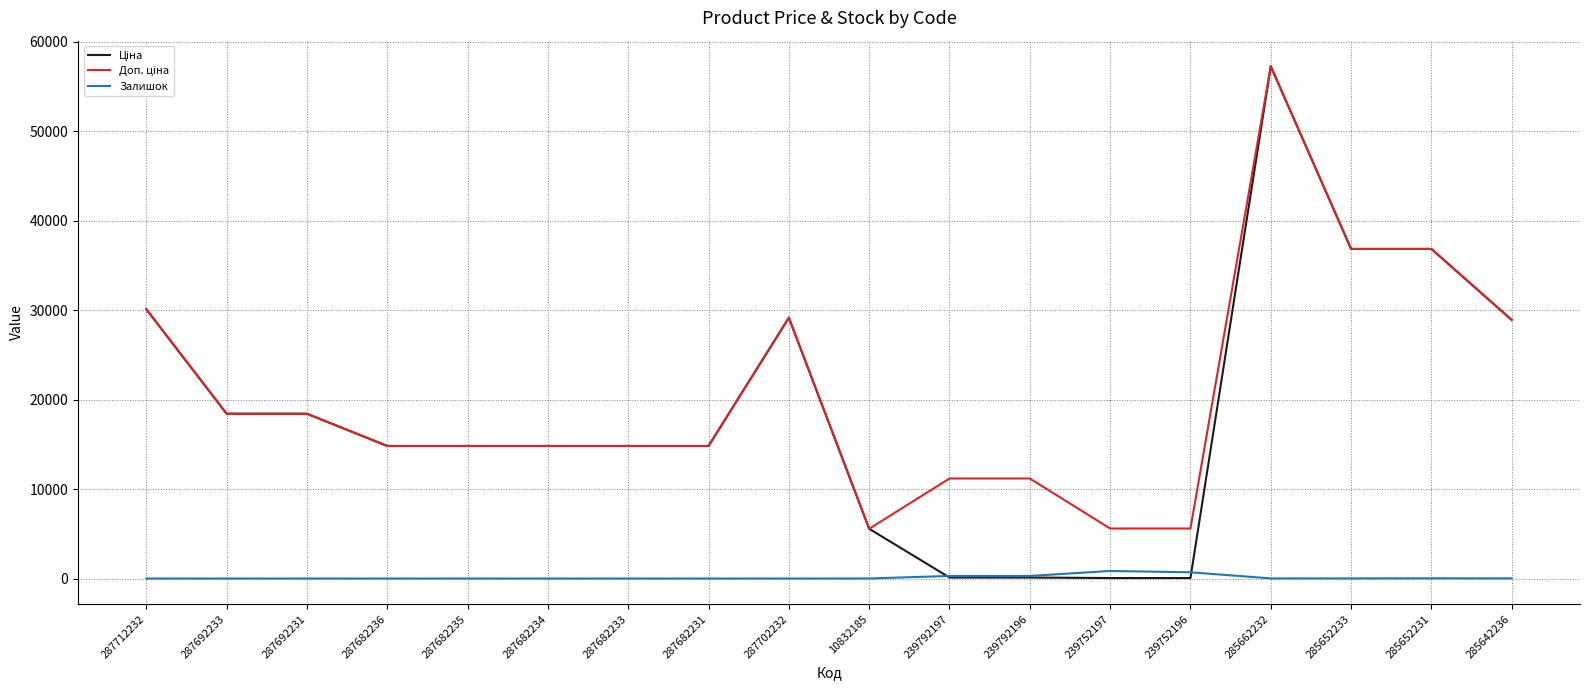

At how many categories does at least one series exceed 50415?

1